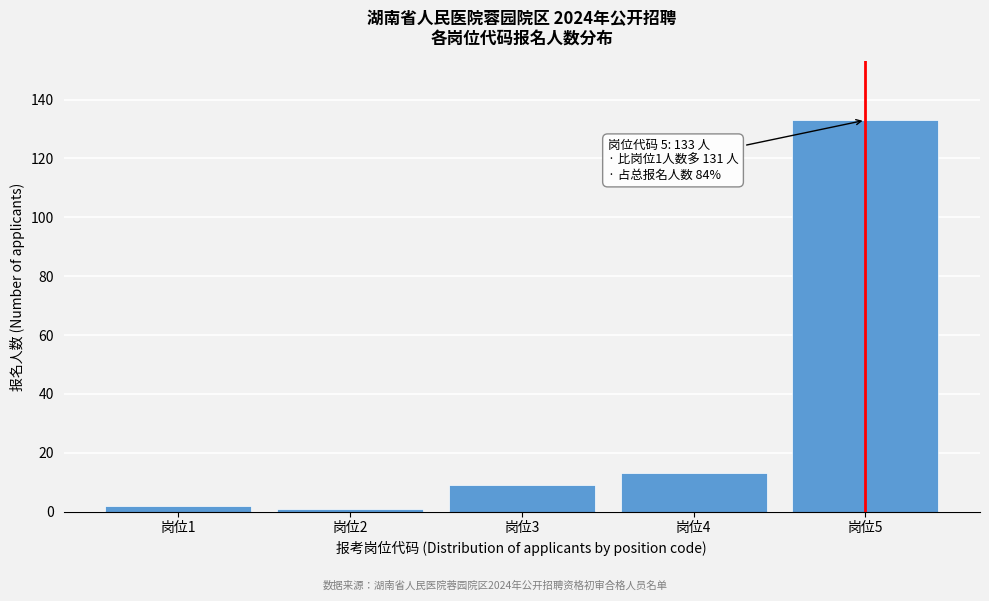

Reading right to left, transcribe all the data shown in this chart.

岗位5=133	岗位4=13	岗位3=9	岗位2=1	岗位1=2